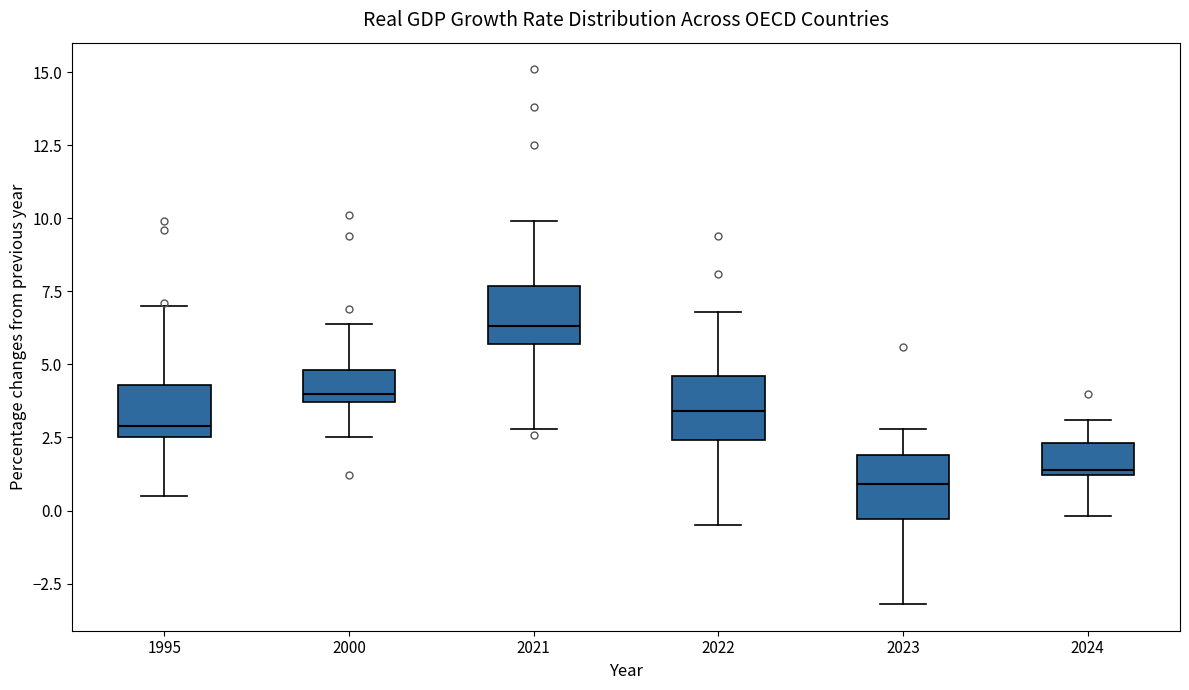

Where is the lower edge of the box at x = 2024 on the y-axis? The values are not printed on the chart, so give them approximately, as read against the axis.

1.0